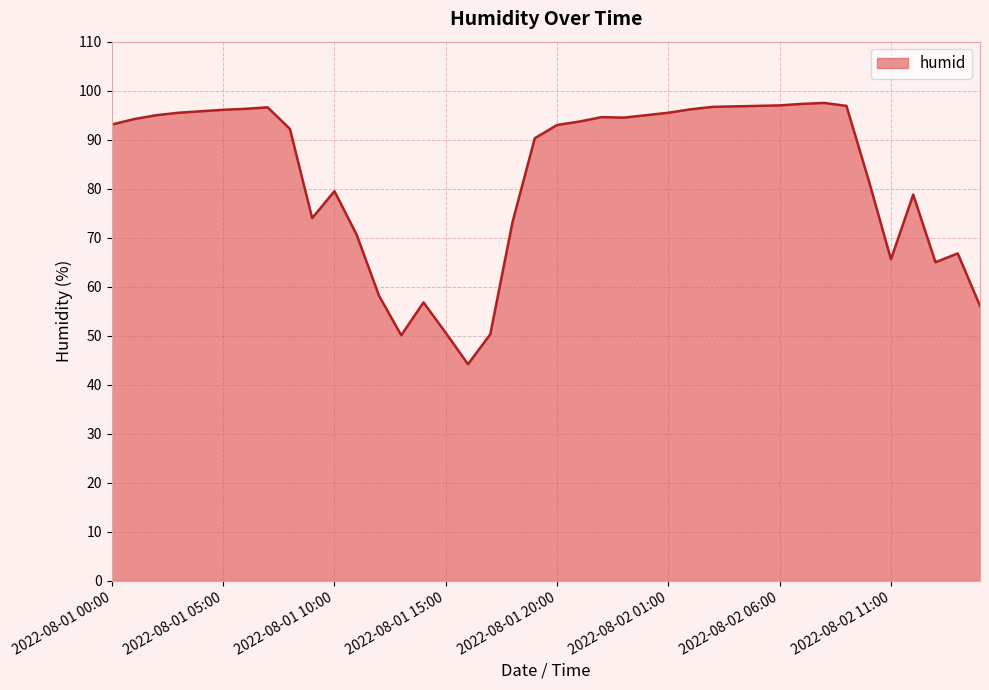

What is the greatest value displayed?

97.5